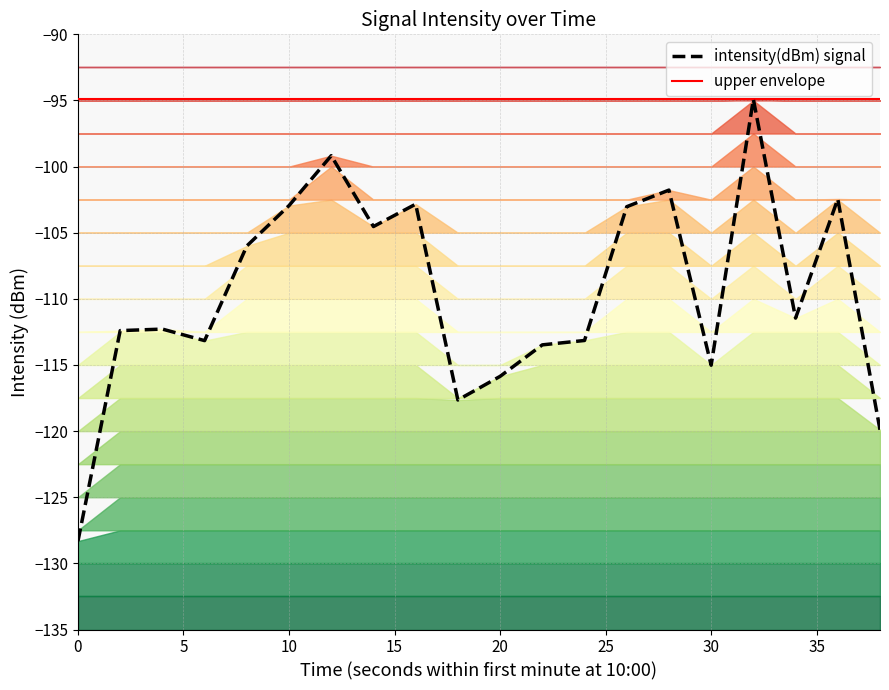

How many interior local valleys does the intensity(dBm) signal series have?

5